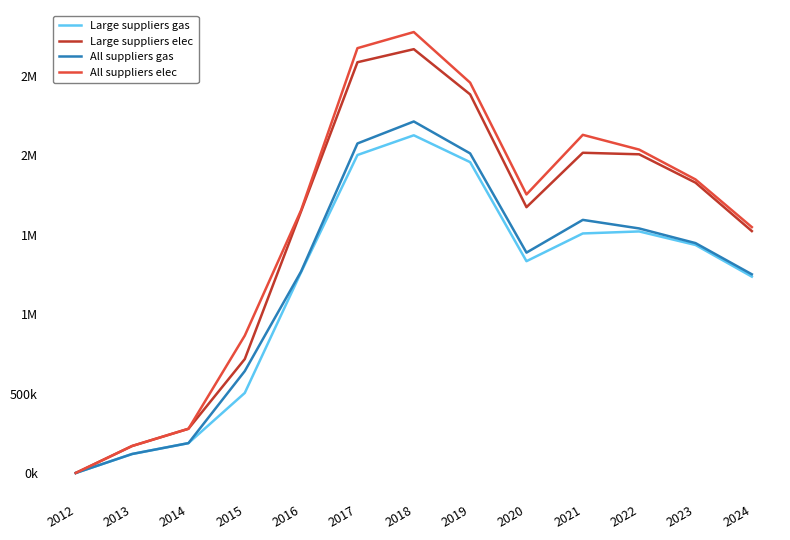

Which category has the lowest value across all series?

2012